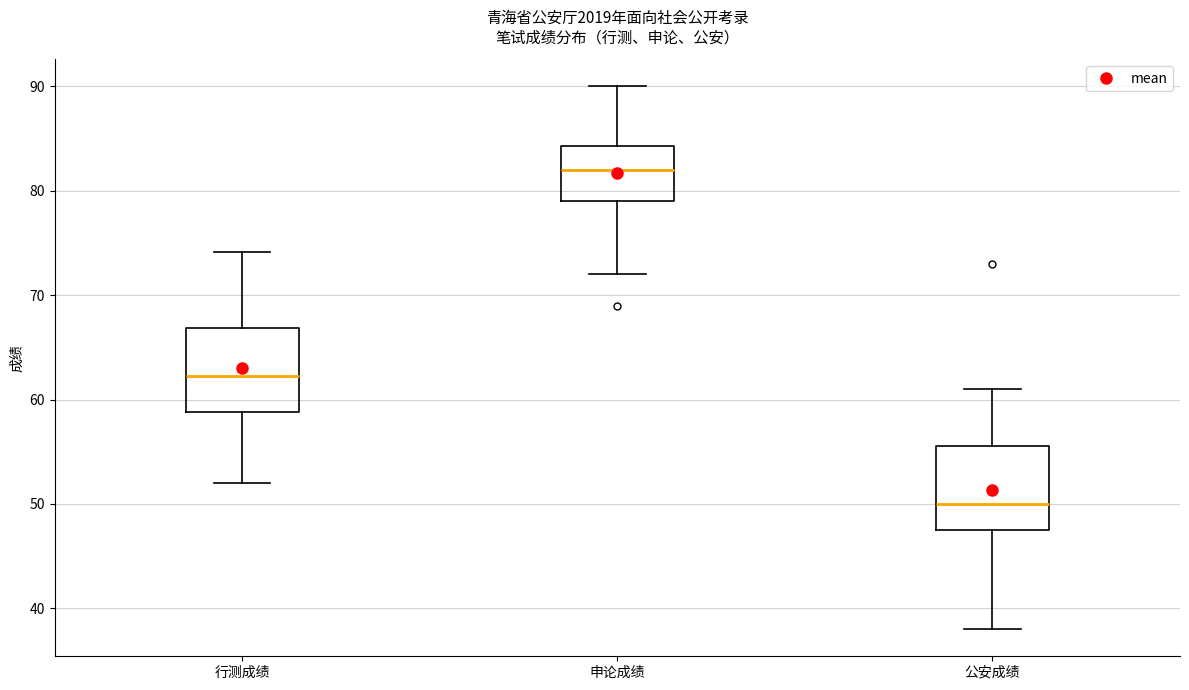

Reading left to right, read every box against the y-axis: the position of its median line, the range the box covers, and the ends of its whiskers. The values are not printed on the chart, so give them approximately, as read against the axis.

行测成绩: median 62, box 59 to 67, whiskers 52 to 74
申论成绩: median 82, box 79 to 84, whiskers 72 to 90
公安成绩: median 50, box 48 to 56, whiskers 38 to 61